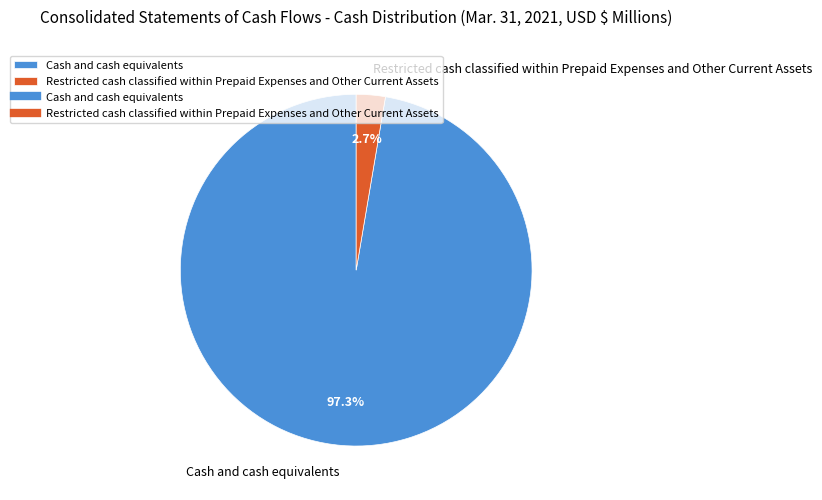

What is the majority slice?

Cash and cash equivalents